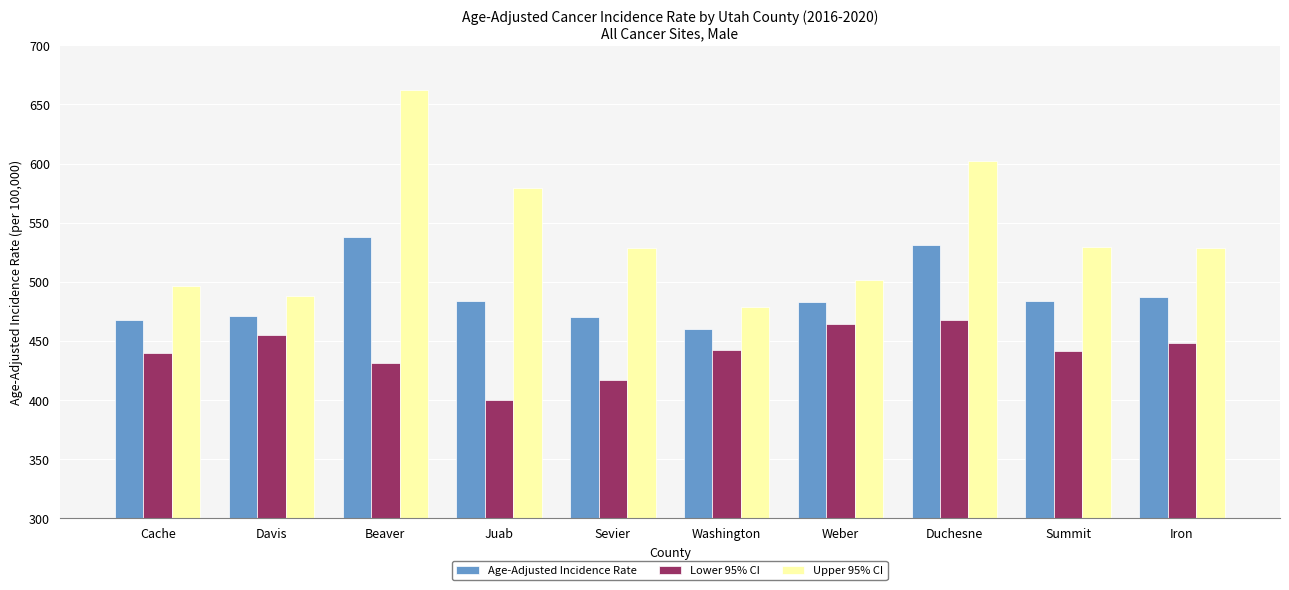

What is the total value across all series at Washington?

1381.1